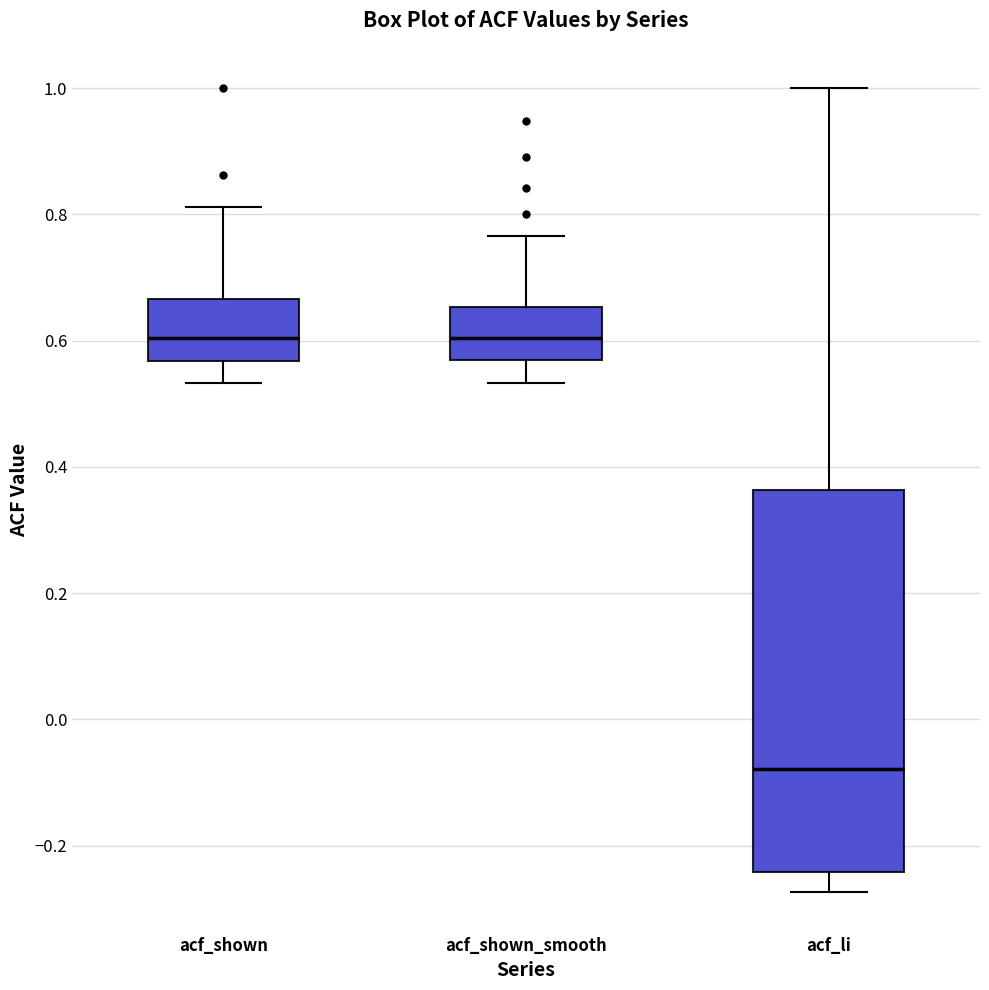

Reading left to right, read every box against the y-axis: the position of its median line, the range the box covers, and the ends of its whiskers. The values are not printed on the chart, so give them approximately, as read against the axis.

acf_shown: median 0.60, box 0.56 to 0.66, whiskers 0.54 to 0.82
acf_shown_smooth: median 0.60, box 0.56 to 0.66, whiskers 0.54 to 0.76
acf_li: median -0.08, box -0.24 to 0.36, whiskers -0.28 to 1.00